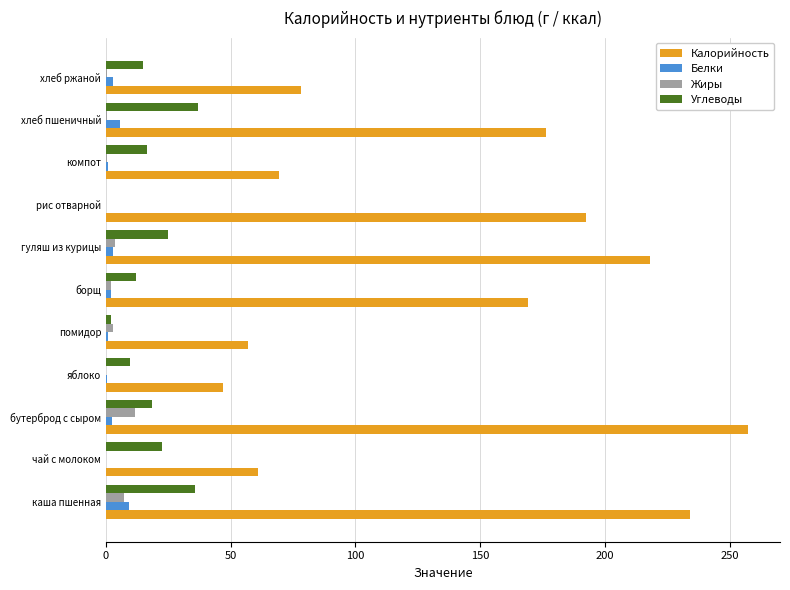

Is it true that Калорийность equals 57.0 at помидор?

True